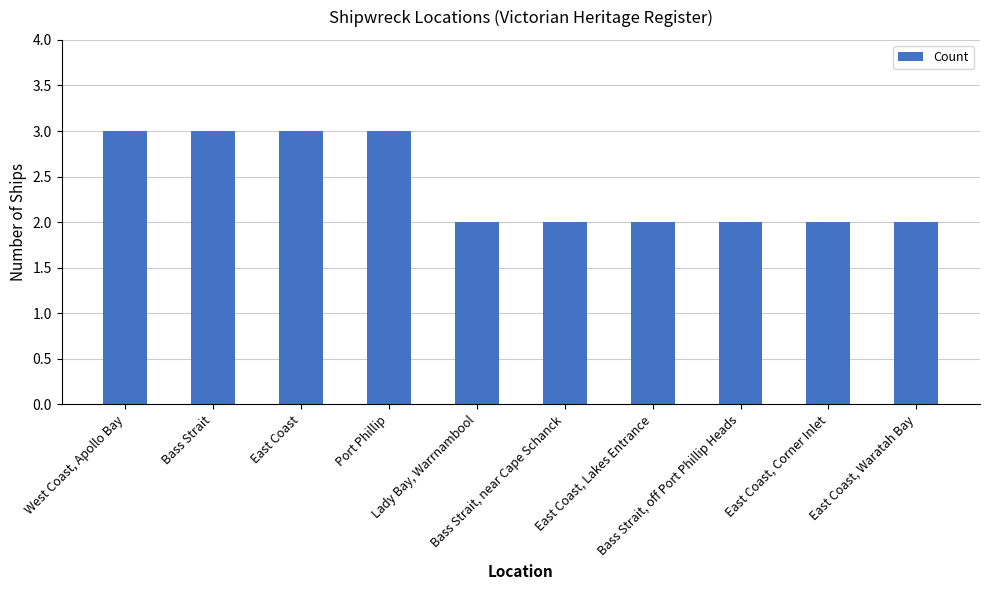

Reading left to right, list all the values displayed in this chart.

3	3	3	3	2	2	2	2	2	2